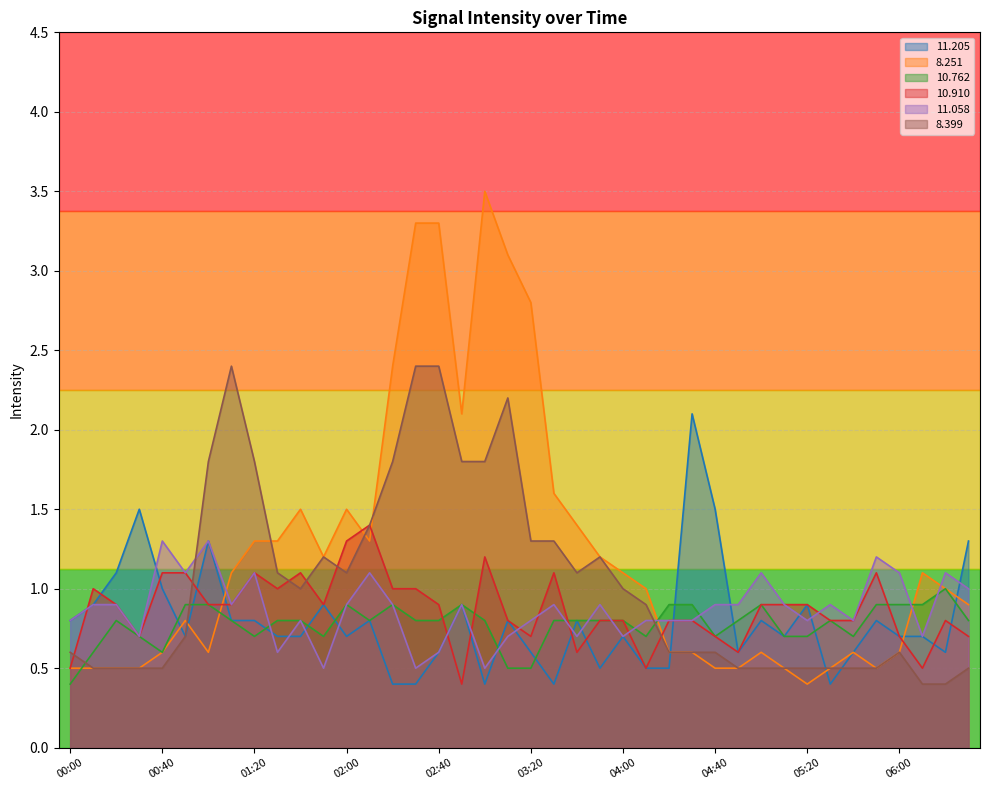

In  11.205, how many points are higher than both neighbors (excluding endpoints)?

12